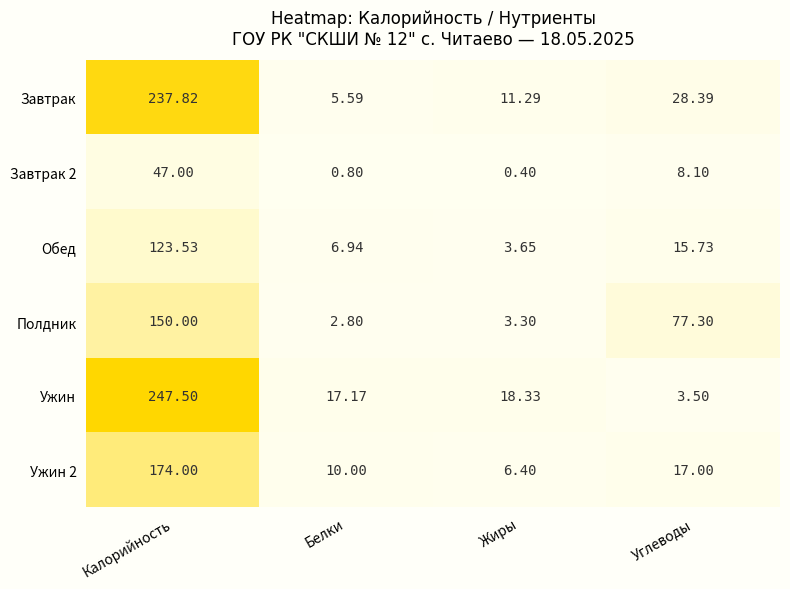

Where does the Завтрак series first go above 28?

Калорийность